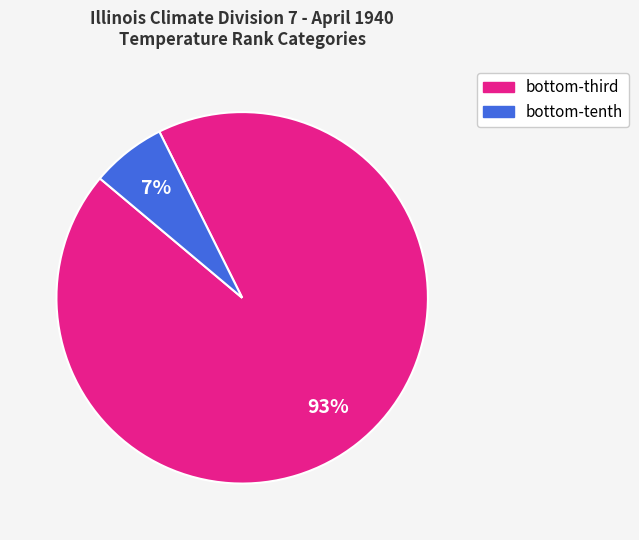

Rank the categories by value from lowest to highest.

bottom-tenth, bottom-third